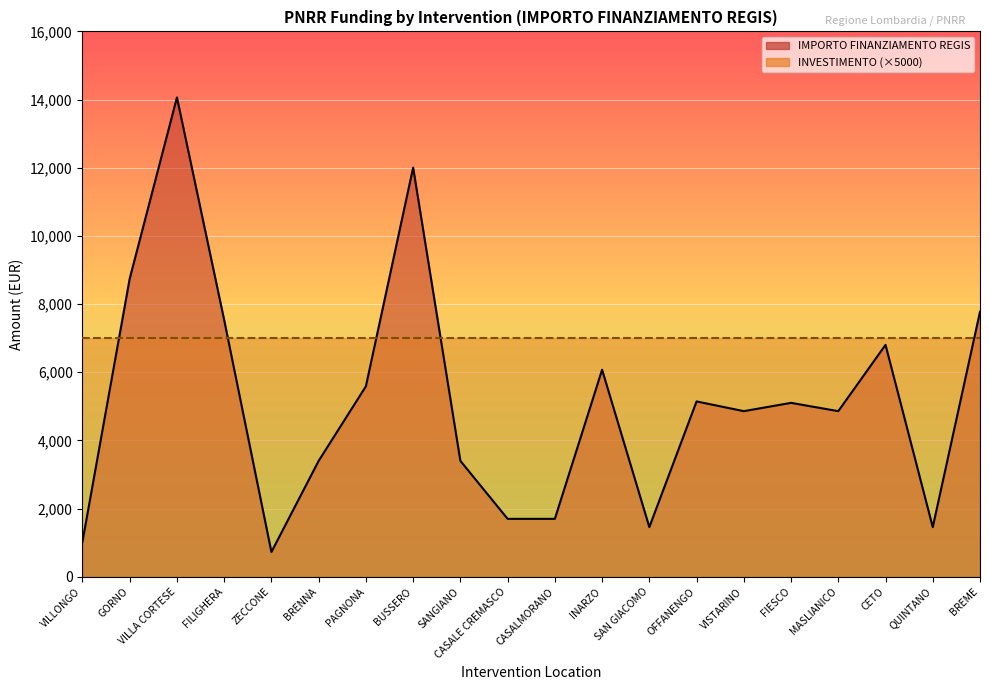

What is the label of the 17th point from the right?

FILIGHERA